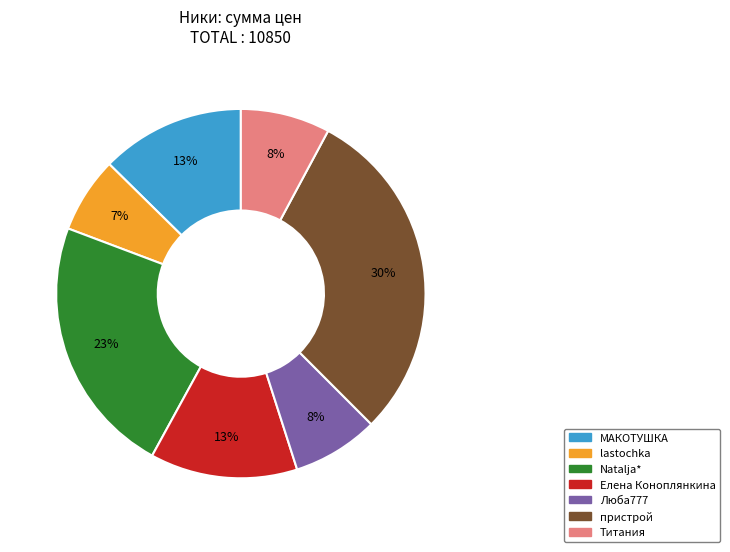

Combined, do пристрой and lastochka account for over 50%?

No